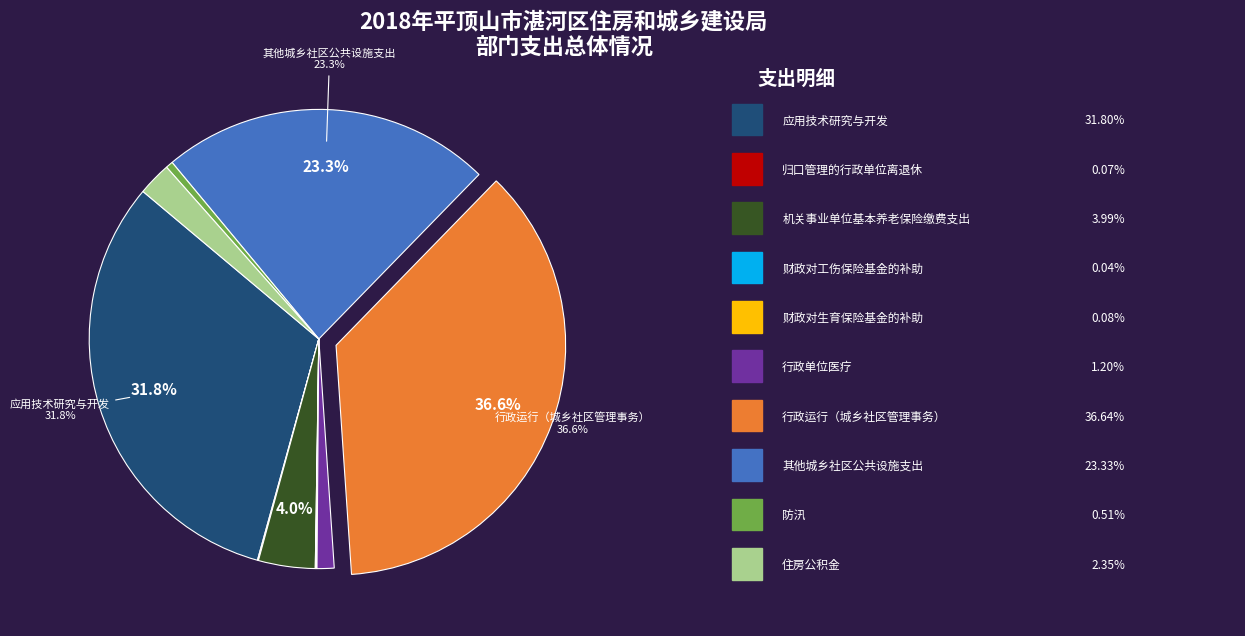

Is there a majority slice in this chart?

No